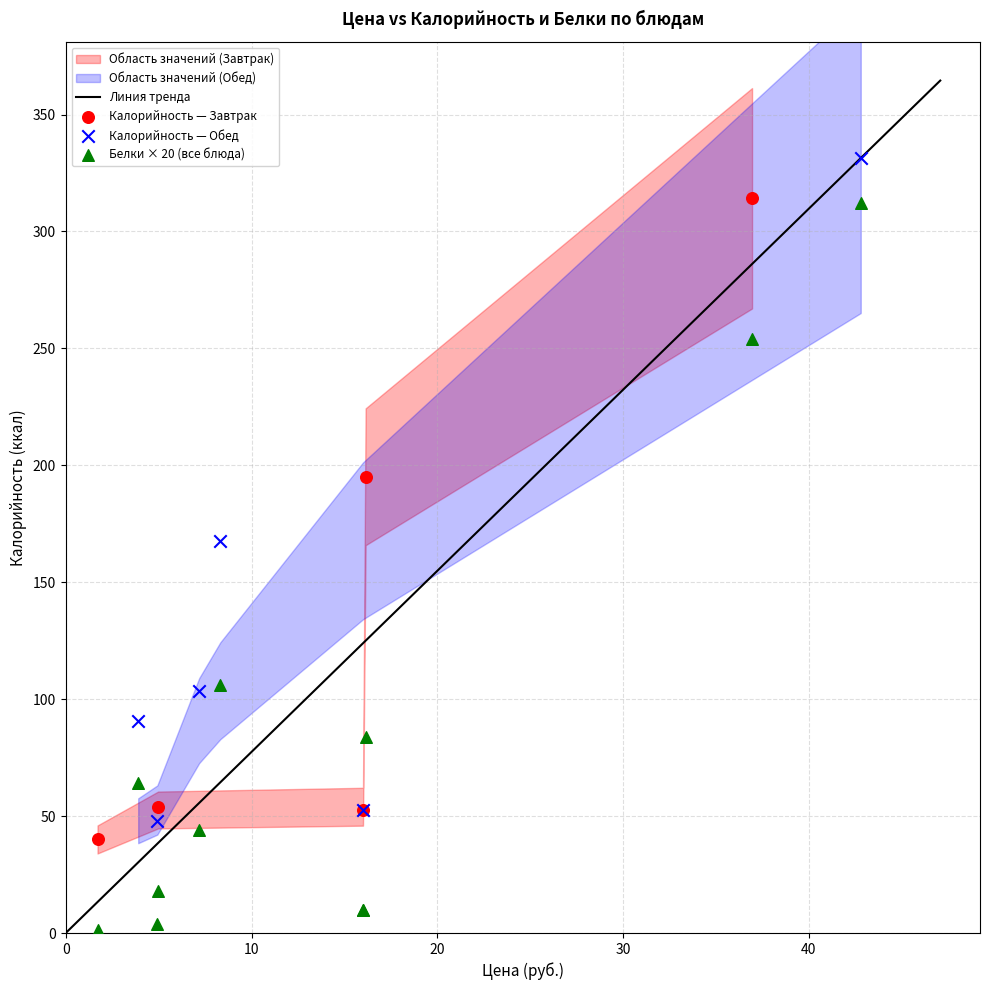

Which series reaches the maximum Y coordinate?

Калорийность — Обед